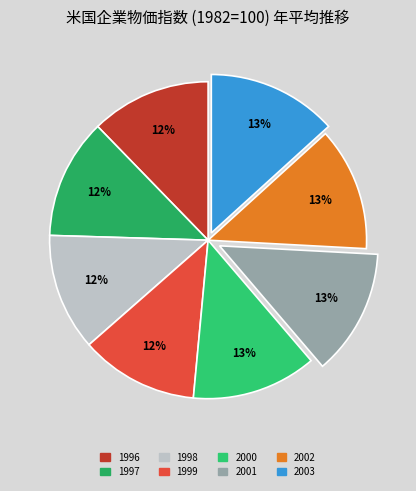

Count the number of slices in the pie.

8